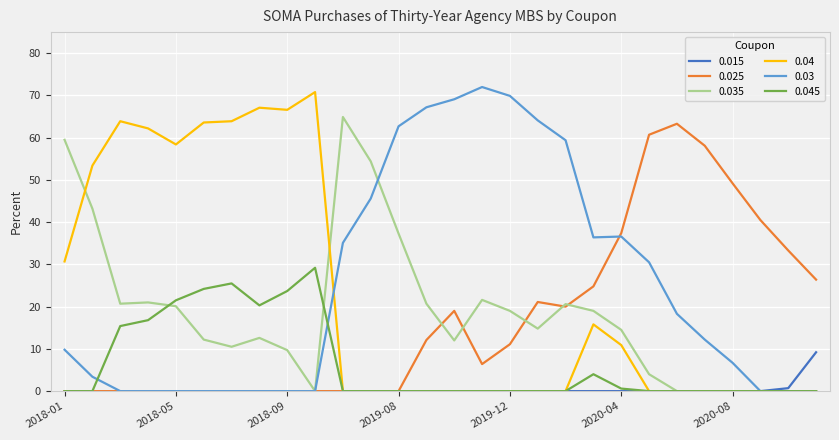

Which series has the widest spread of values?

0.03